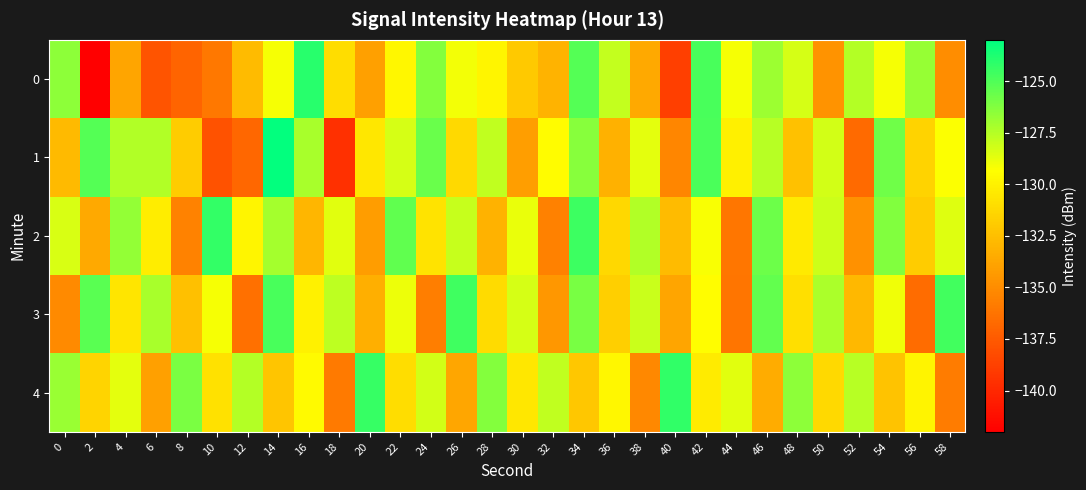

How many series are shown in this chart?

5